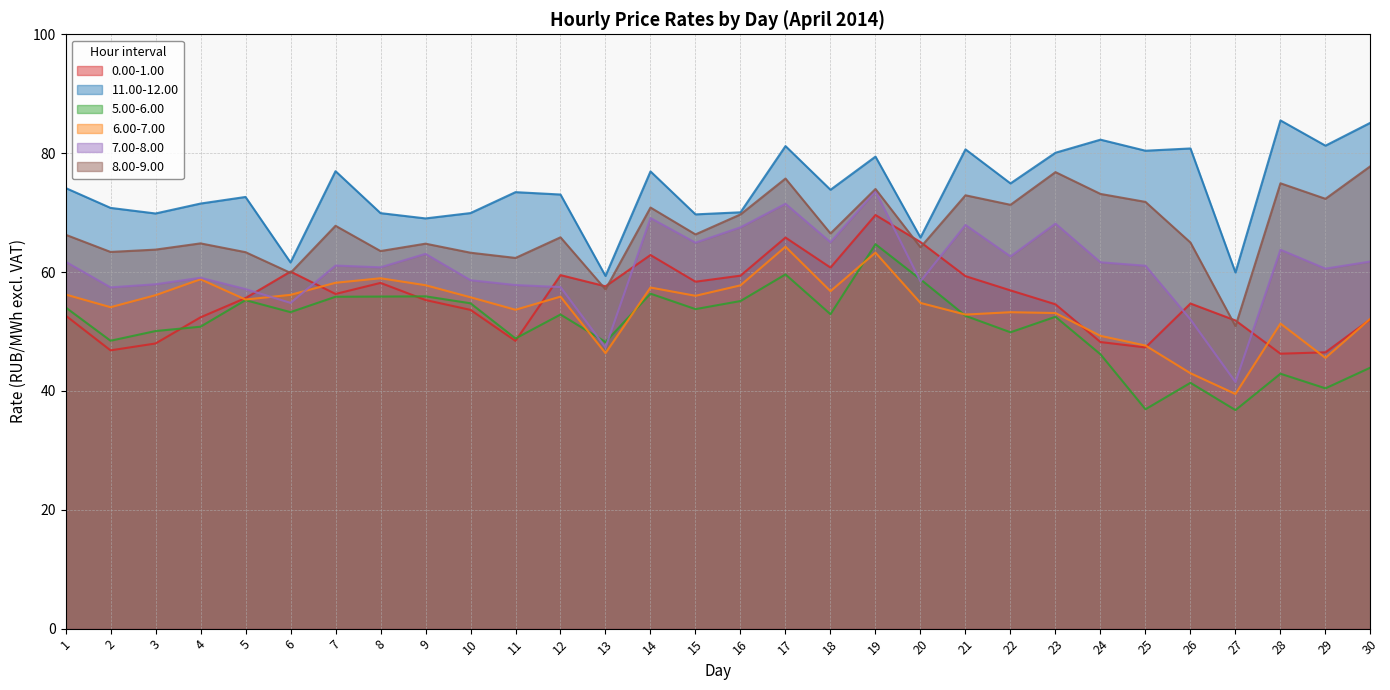

What is the total value across all series at 1?

365.1